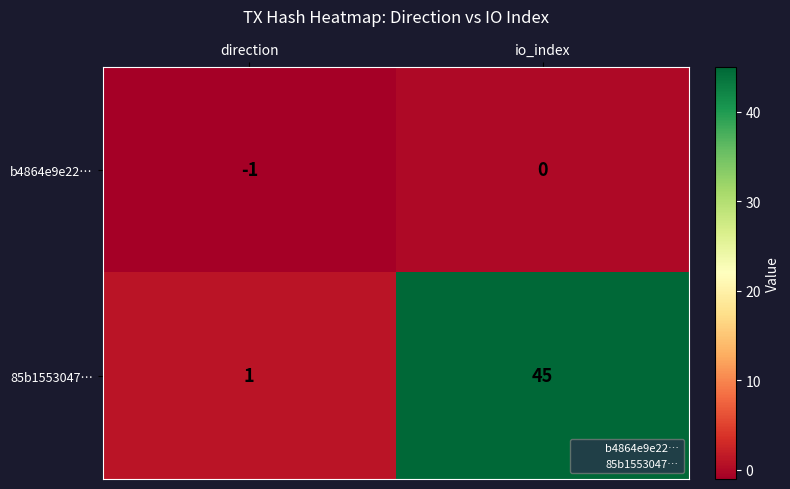

The 85b1553047… series shows 1 at direction. True or false?

True